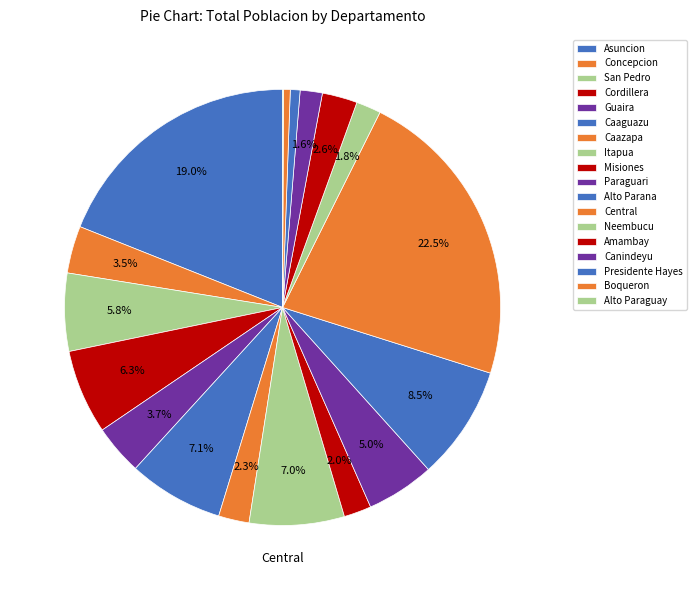

What percentage is the Guaira slice, to the nearest percent?

4%